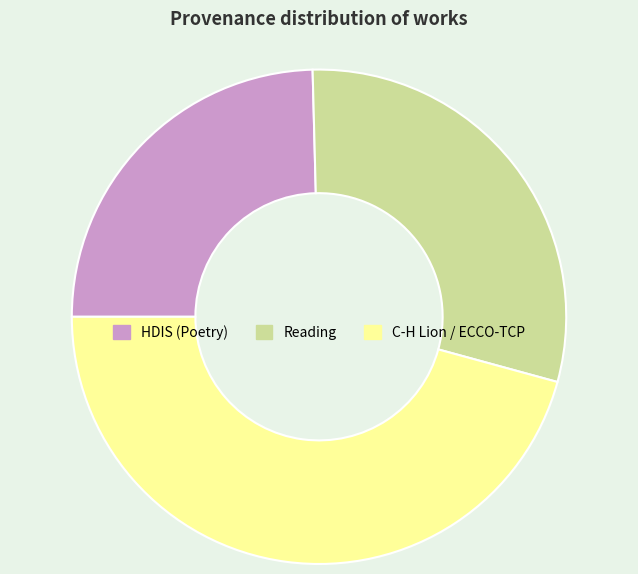

Combined, do Reading and HDIS (Poetry) account for over 50%?

Yes